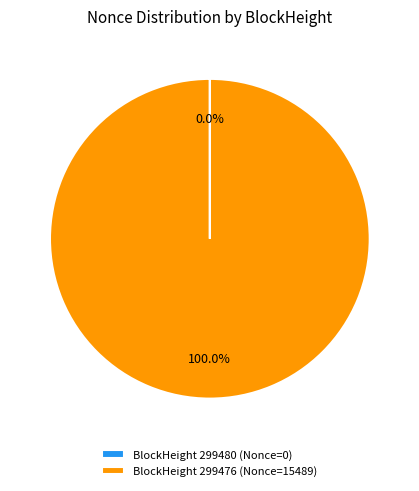

What is the largest slice in the pie chart?

BlockHeight 299476 (Nonce=15489)